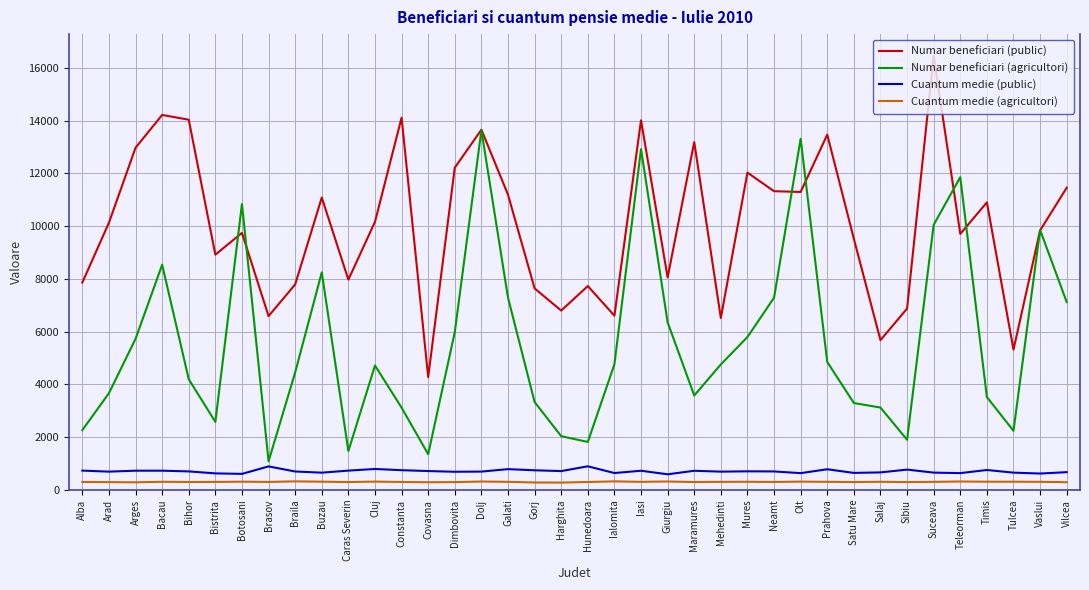

True or false: Numar beneficiari (public) has a value of 6039 at Neamt.

False